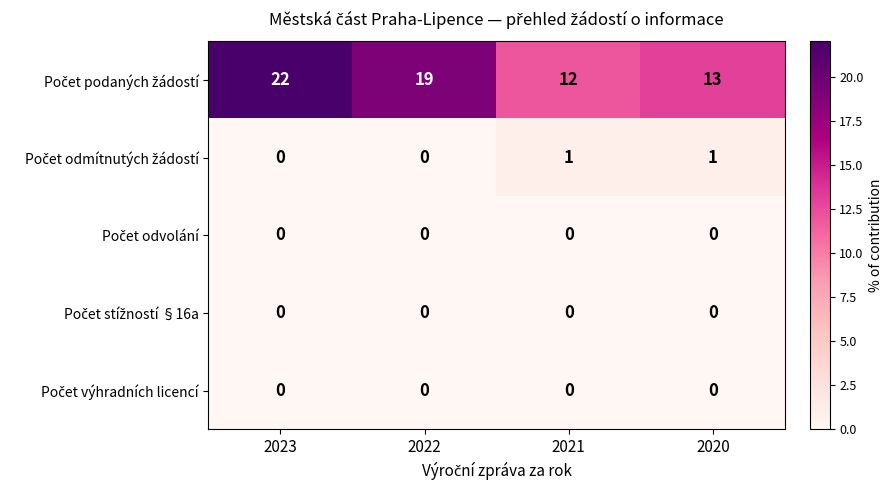

What is the maximum value shown in the chart?

22